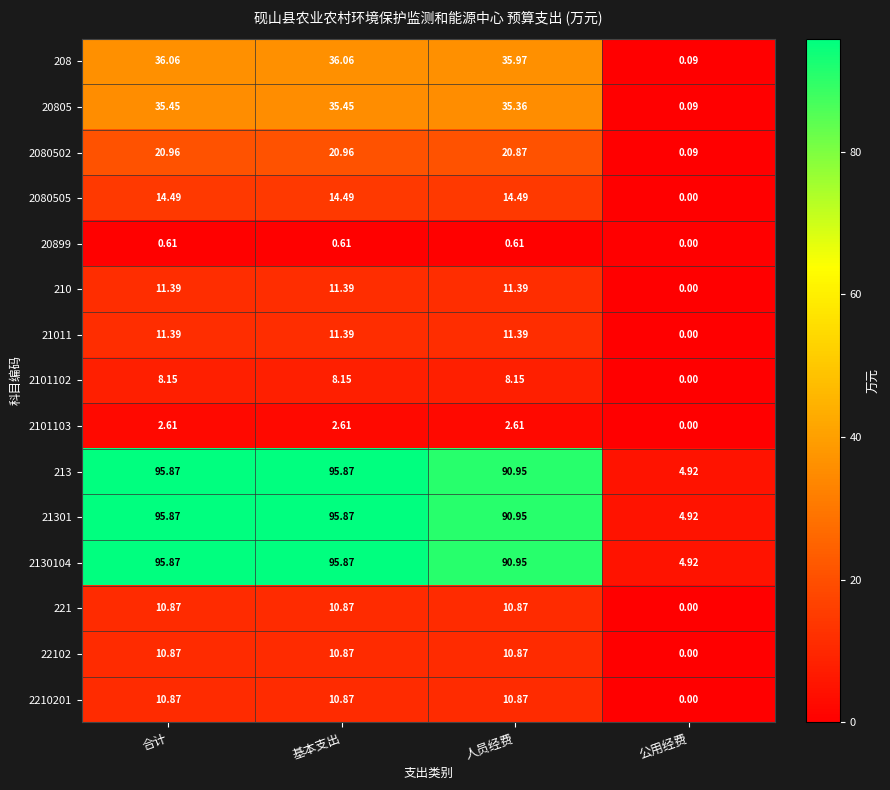

Which category has the lowest value across all series?

公用经费